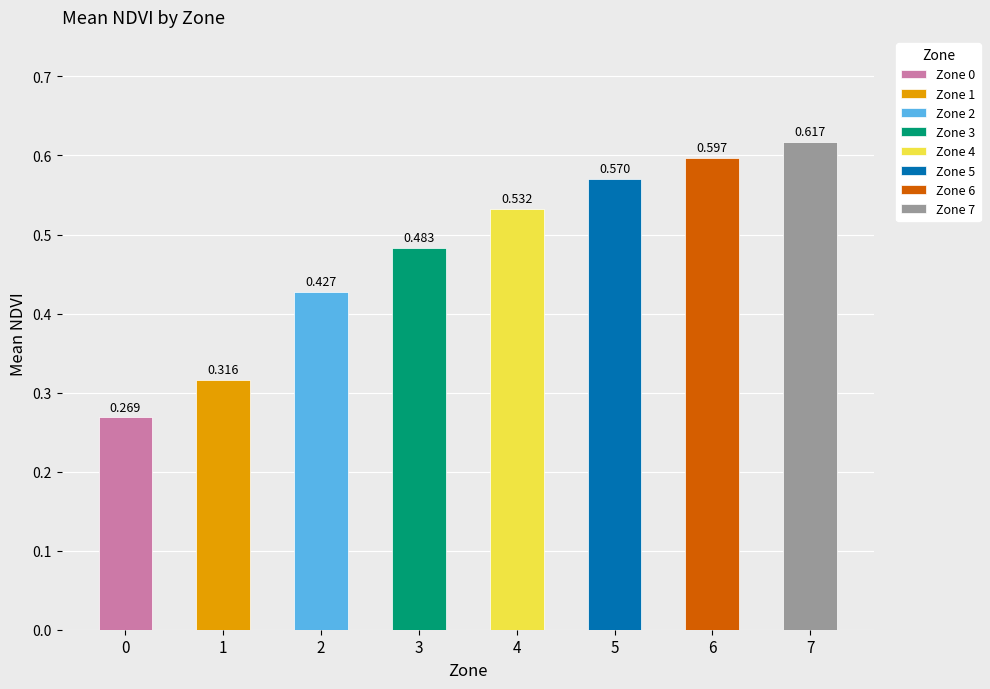

Is it true that the value at 2 is 0.7?

False